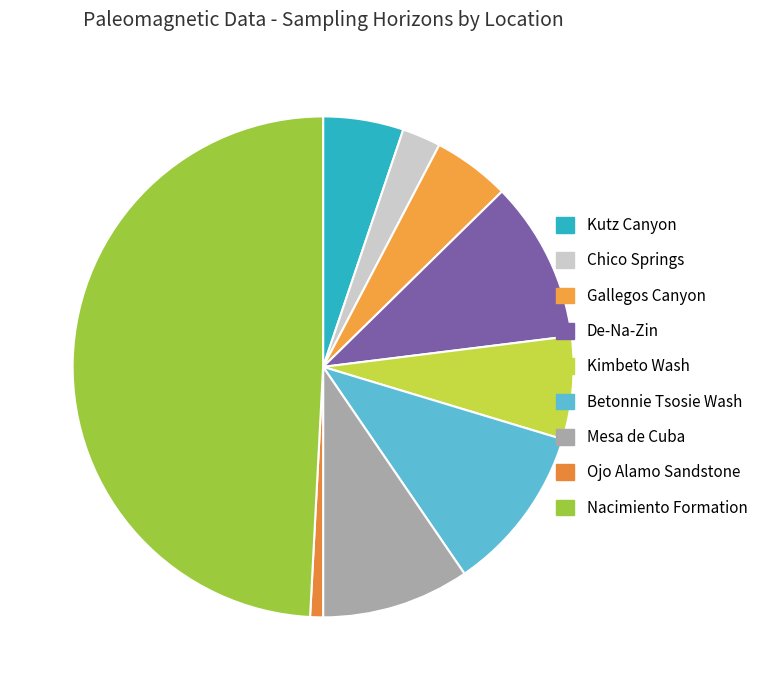

How many segments does this pie chart have?

9